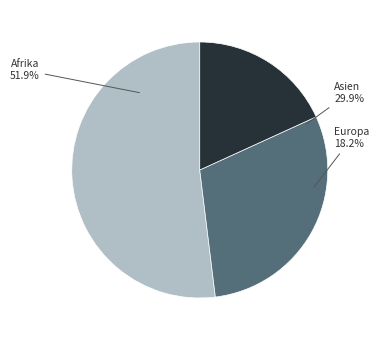

Is Asien the majority of the pie?

No